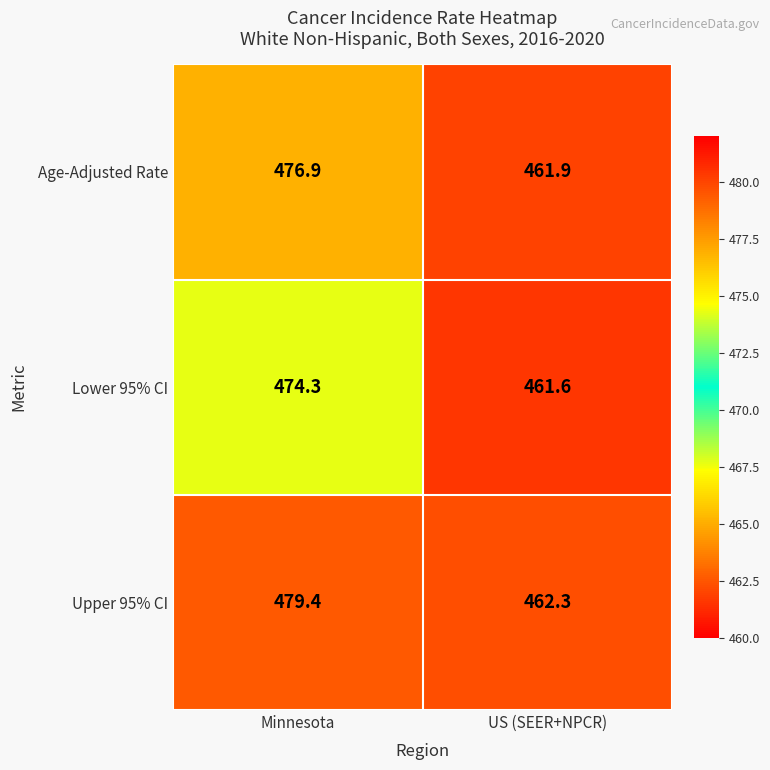

Which series changed the most between Minnesota and US (SEER+NPCR)?

Upper 95% CI